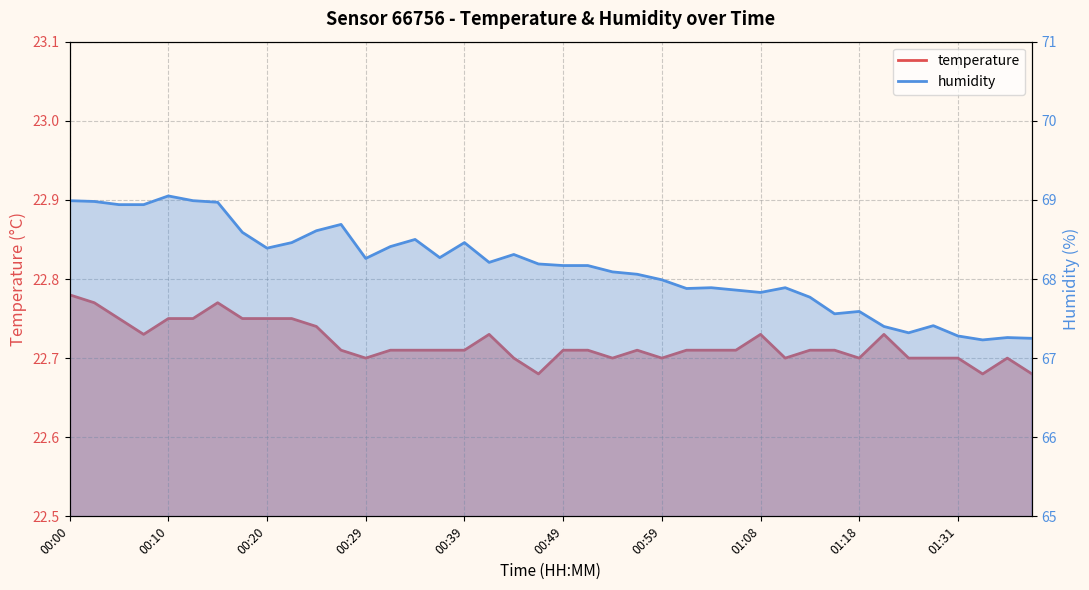

Reading right to left, transcribe all the data shown in this chart.

temperature: 22.7	22.7	22.7	22.7	22.7	22.7	22.7	22.7	22.7	22.7	22.7	22.7	22.7	22.7	22.7	22.7	22.7	22.7	22.7	22.7	22.7	22.7	22.7	22.7	22.7	22.7	22.7	22.7	22.7	22.7	22.8	22.8	22.8	22.8	22.8	22.8	22.7	22.8	22.8	22.8
humidity: 67.2	67.3	67.2	67.3	67.4	67.3	67.4	67.6	67.6	67.8	67.9	67.8	67.9	67.9	67.9	68.0	68.1	68.1	68.2	68.2	68.2	68.3	68.2	68.5	68.3	68.5	68.4	68.3	68.7	68.6	68.5	68.4	68.6	69.0	69.0	69.0	68.9	68.9	69.0	69.0